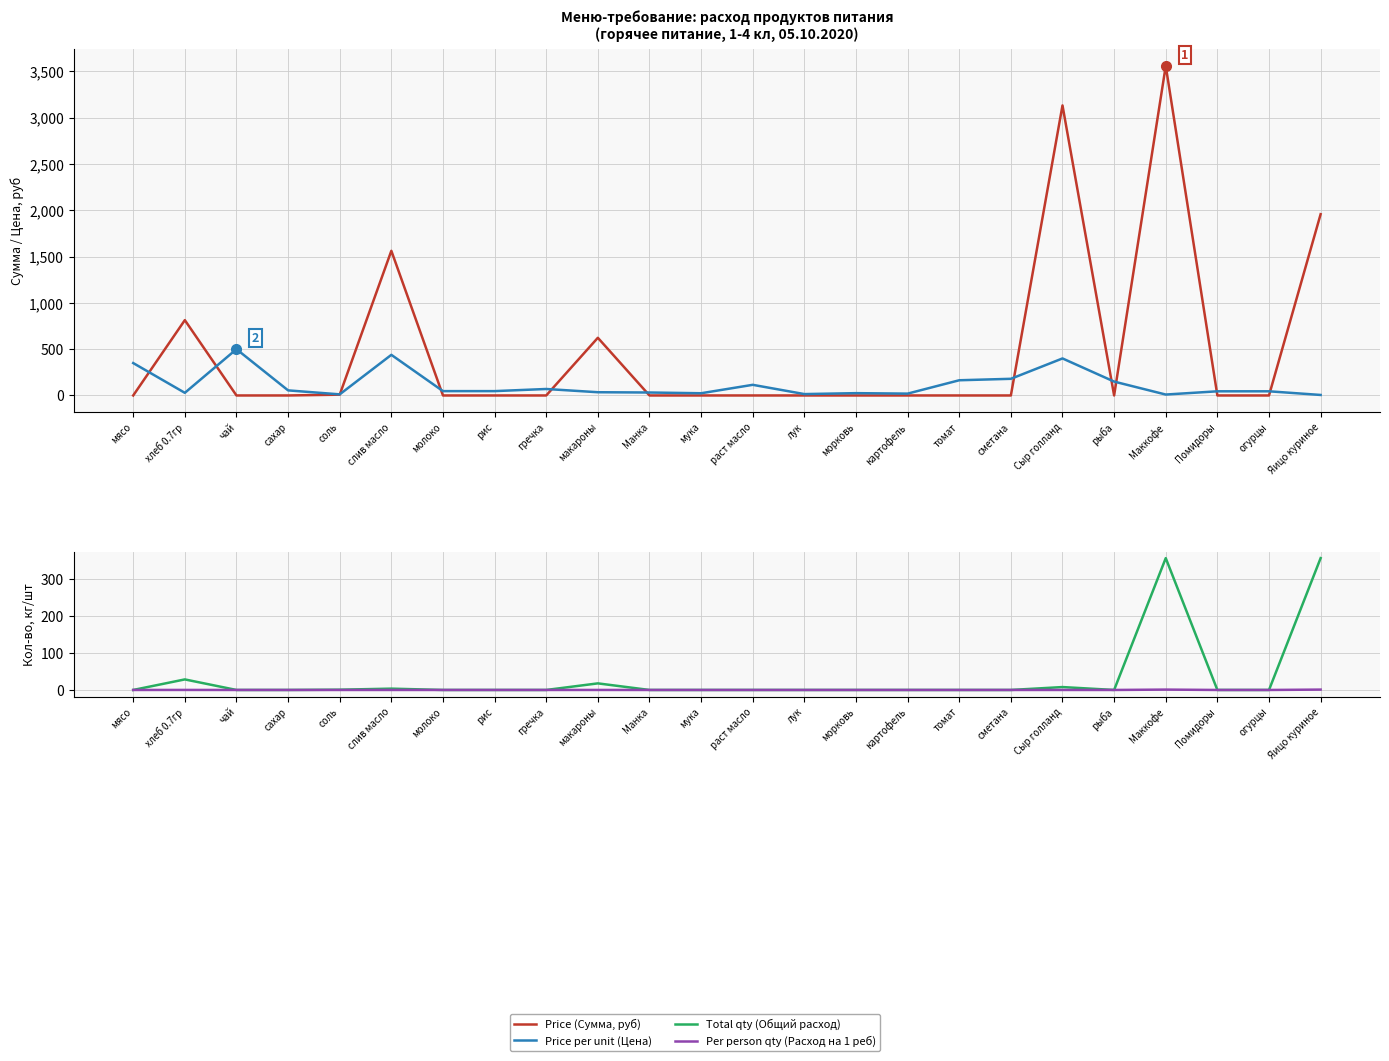

What is the difference between the maximum and minimum values in the Total qty (Общий расход) series?

356.0